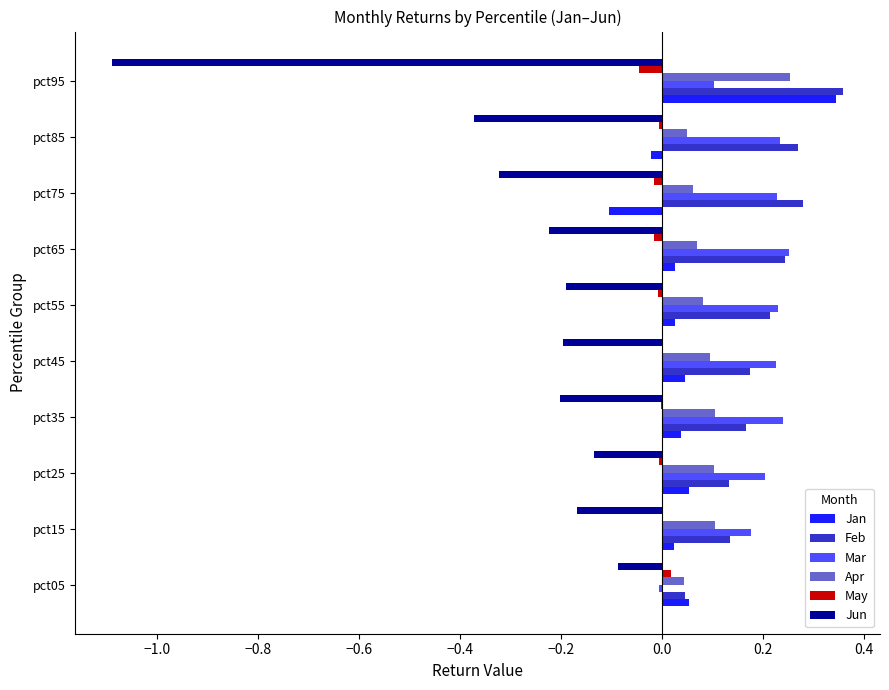

True or false: Mar has a value of 0.2 at pct45.

True